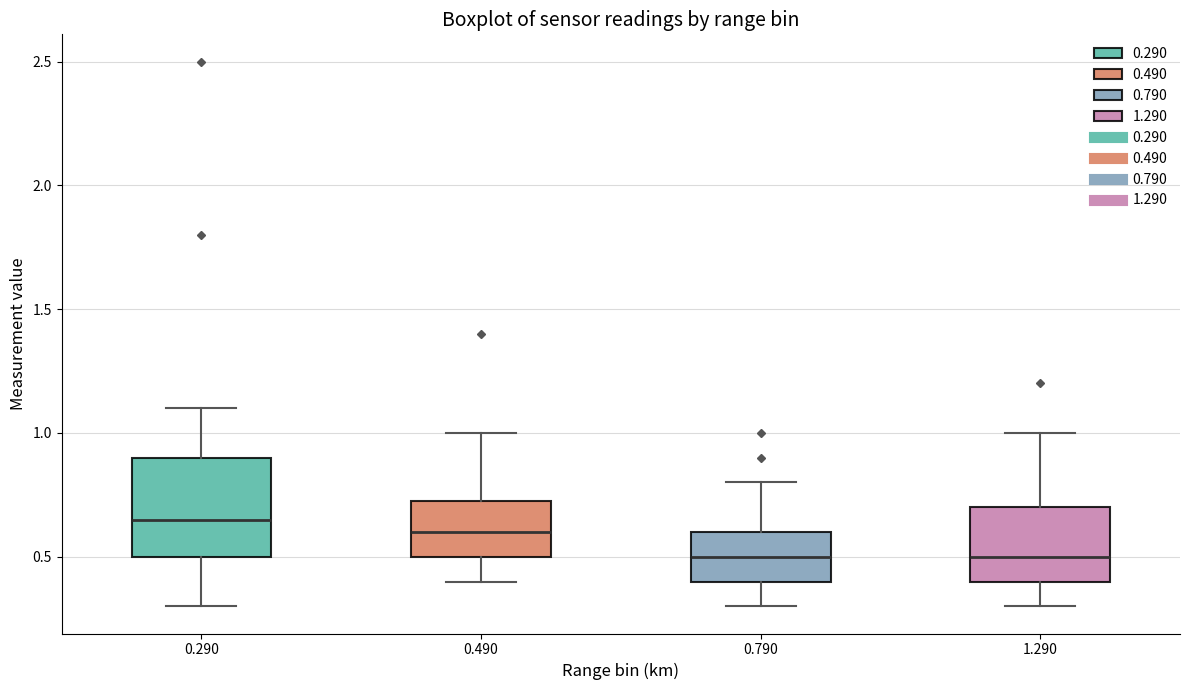

Reading left to right, read every box against the y-axis: the position of its median line, the range the box covers, and the ends of its whiskers. The values are not printed on the chart, so give them approximately, as read against the axis.

0.290: median 0.65, box 0.50 to 0.90, whiskers 0.30 to 1.10
0.490: median 0.60, box 0.50 to 0.75, whiskers 0.40 to 1.00
0.790: median 0.50, box 0.40 to 0.60, whiskers 0.30 to 0.80
1.290: median 0.50, box 0.40 to 0.70, whiskers 0.30 to 1.00